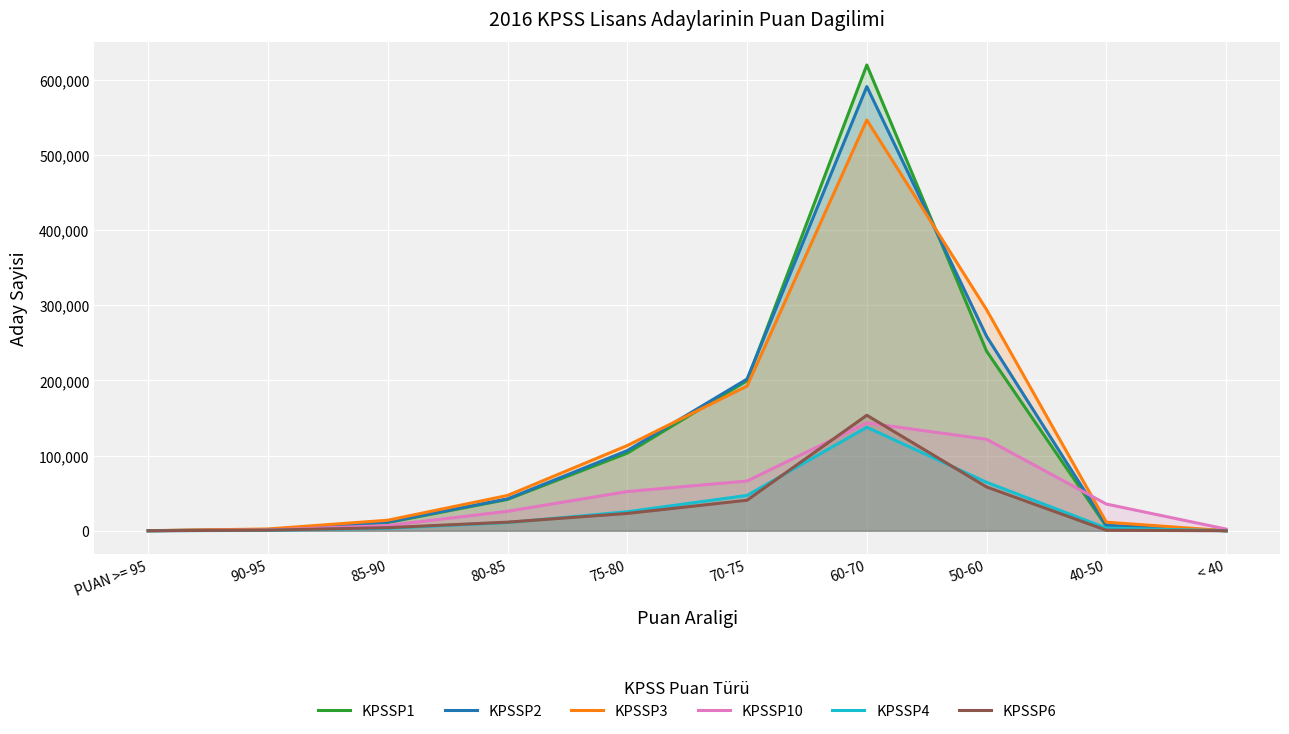

After their last crossing, which series has the higher values: KPSSP10 or KPSSP1?

KPSSP10